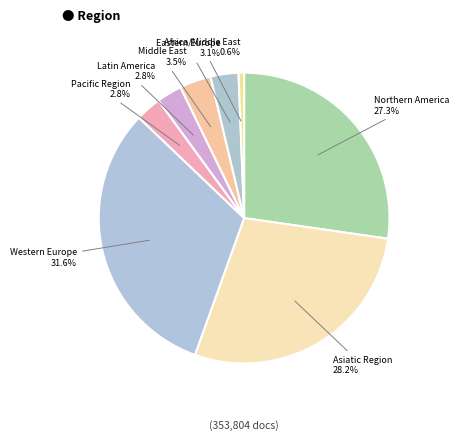

Is there a majority slice in this chart?

No